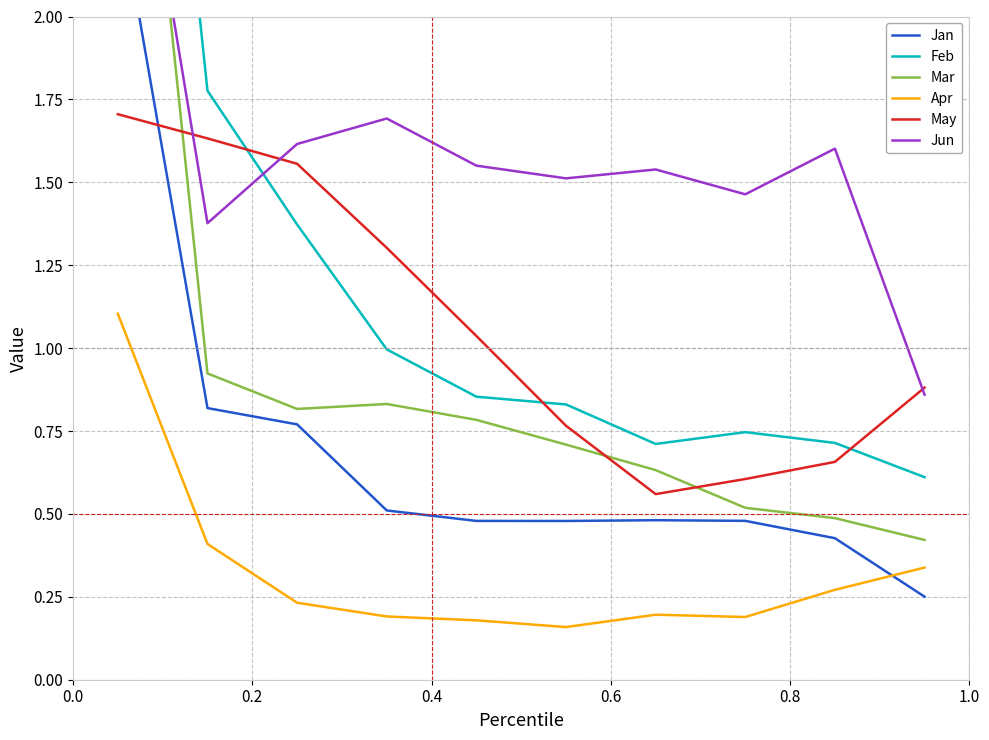

What is the highest value of the Apr series?

1.1